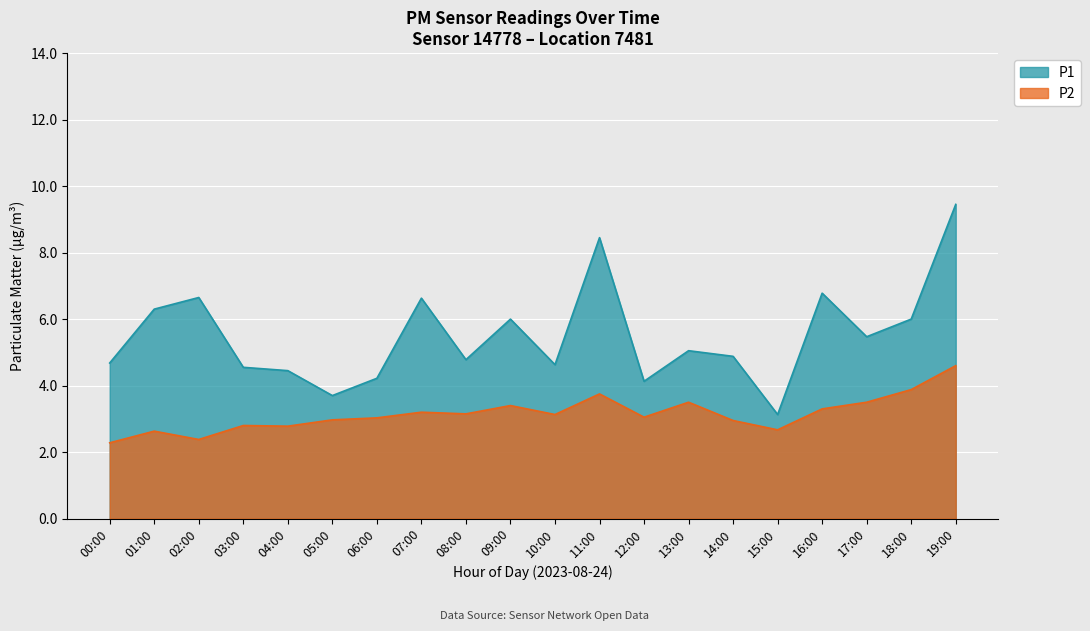

What position from the left is 08:00?

9